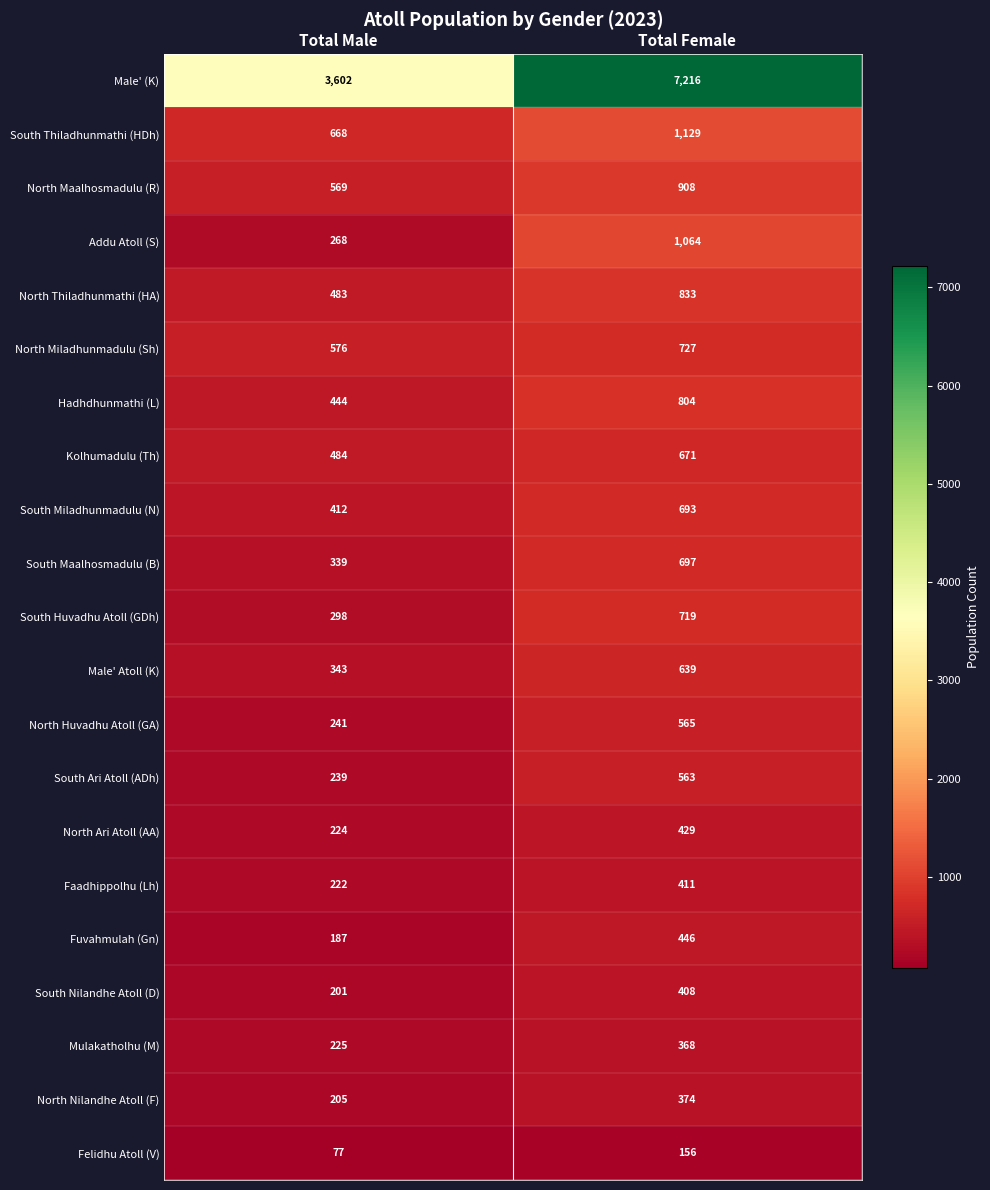

What is the total value across all series at Total Female?

19820